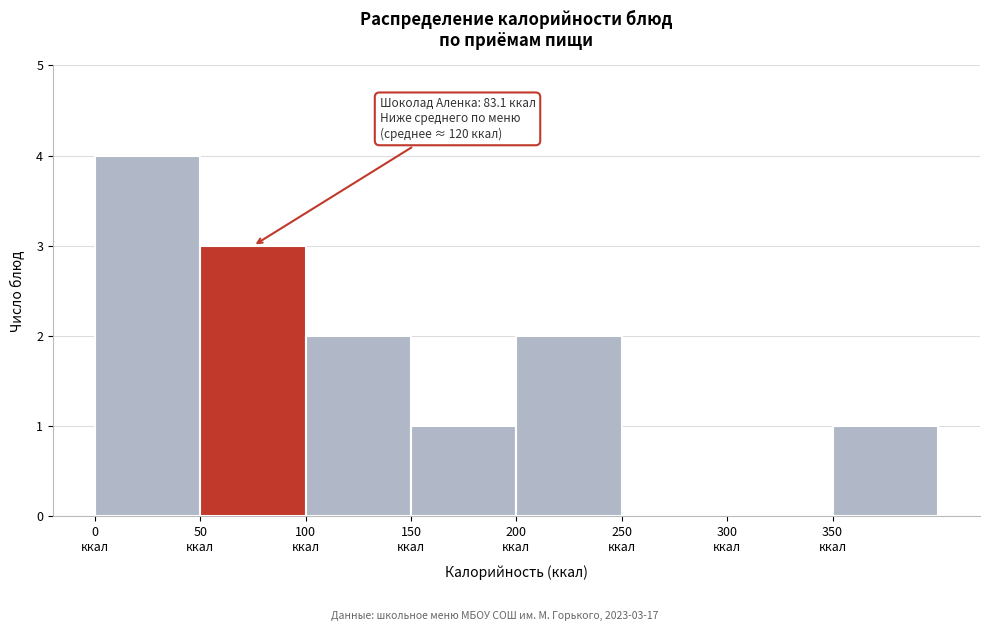

Over which range of the x-axis is the bar tallest?

0 to 50